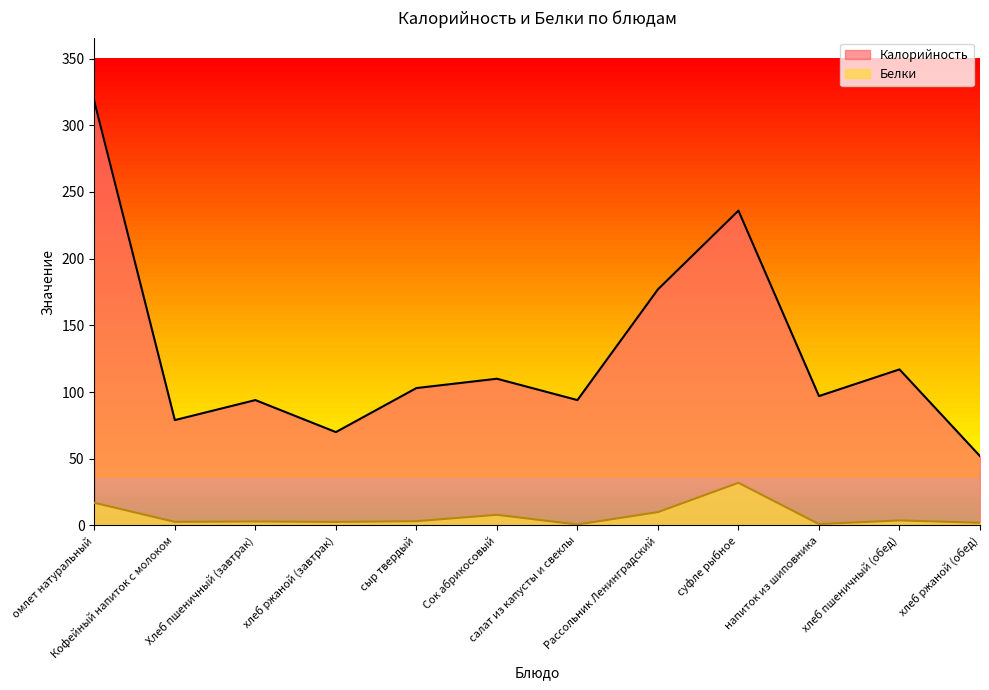

What is the highest value of the Белки series?

32.0